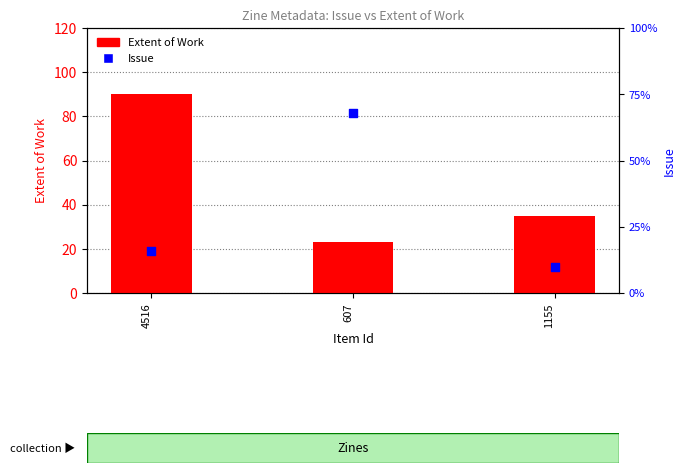

At which category is the sum across all series the highest?

4516